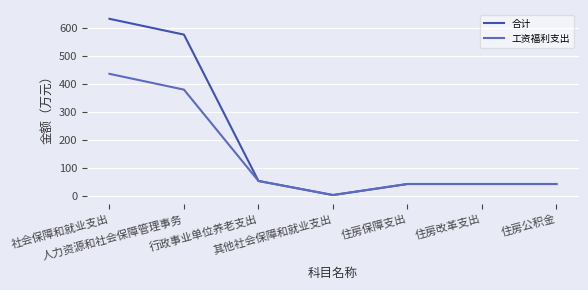

Count the number of data series in this chart.

2